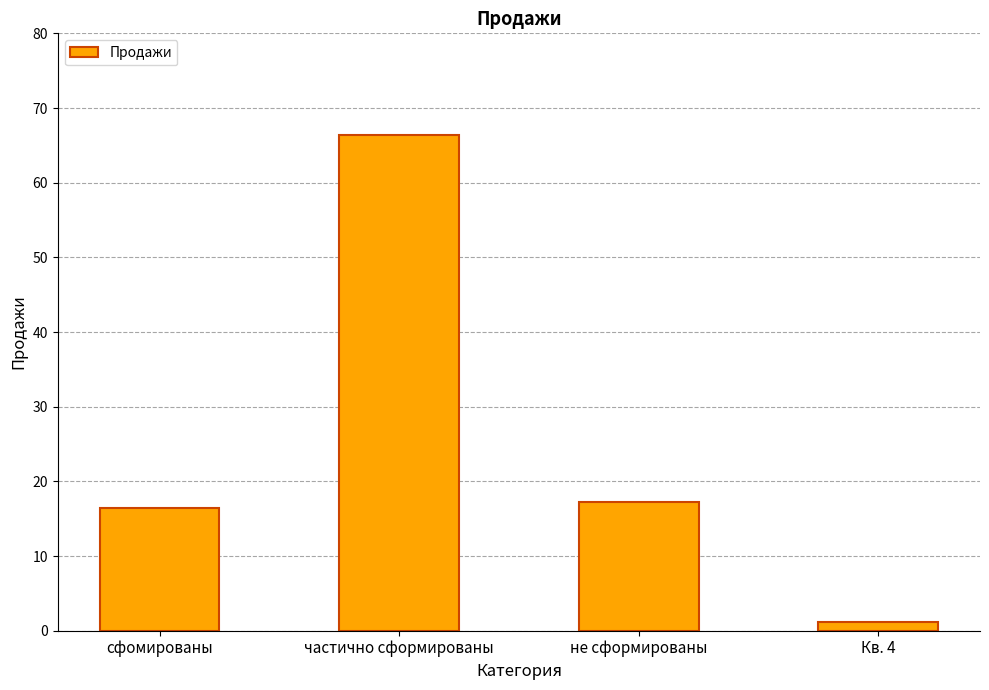

What is the label of the 2nd bar from the right?

не сформированы